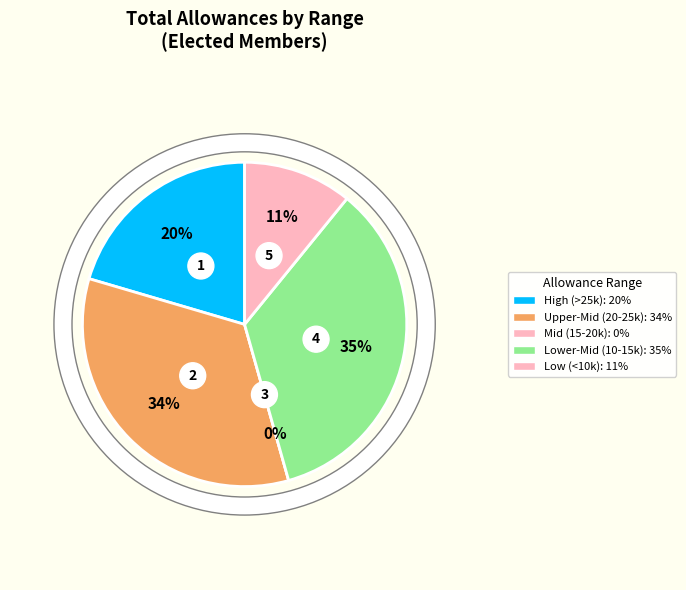

Is there any slice that represents more than half of the pie?

No